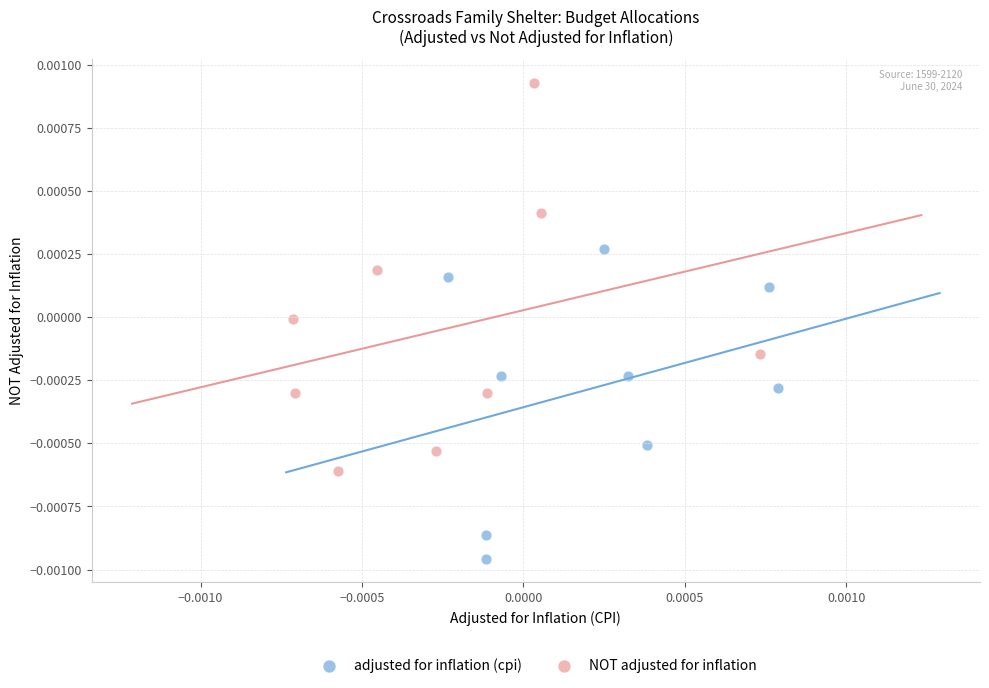

Which series reaches the minimum Y coordinate?

adjusted for inflation (cpi)